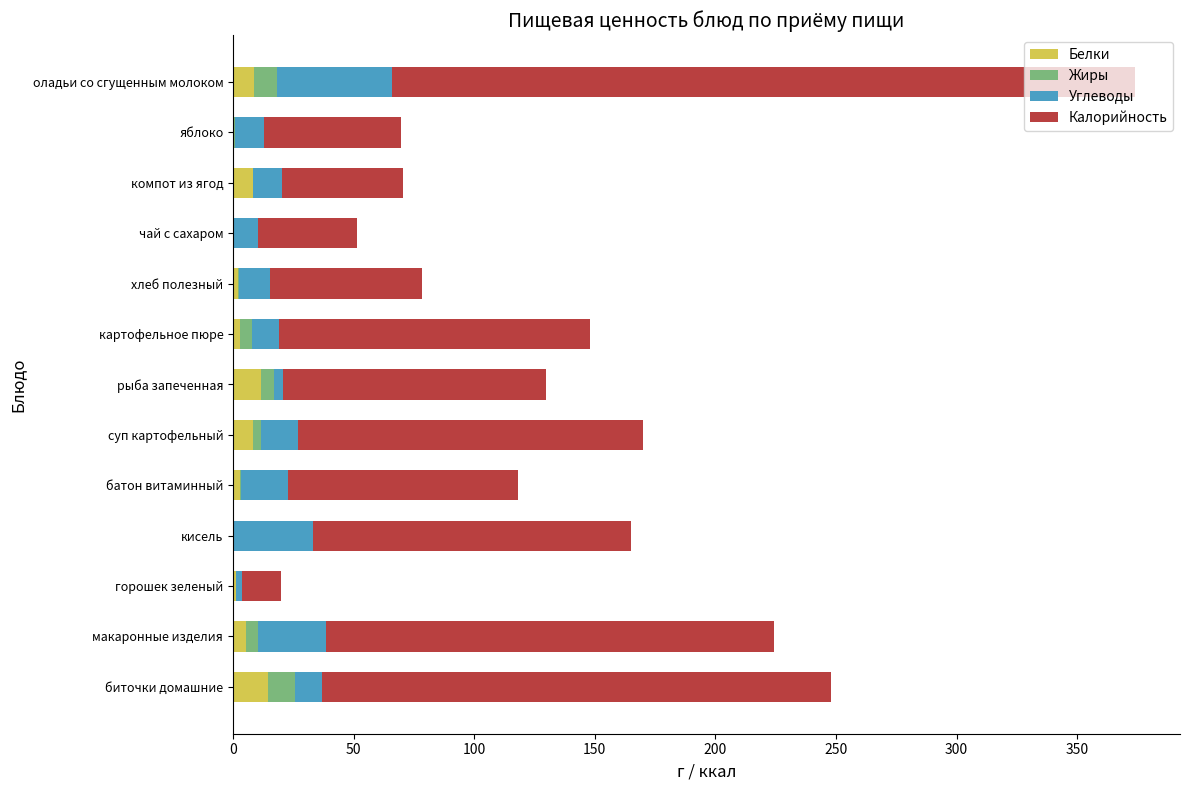

What is the total value across all series at биточки домашние?

247.8